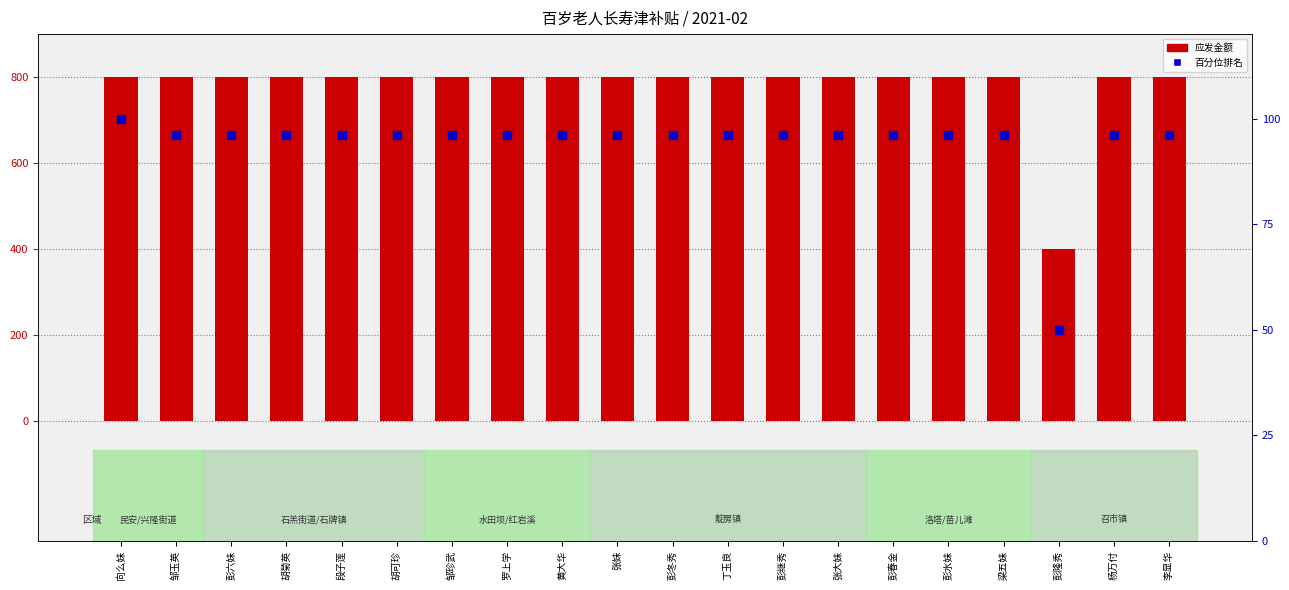

Which series has the largest total across all categories?

应发金额